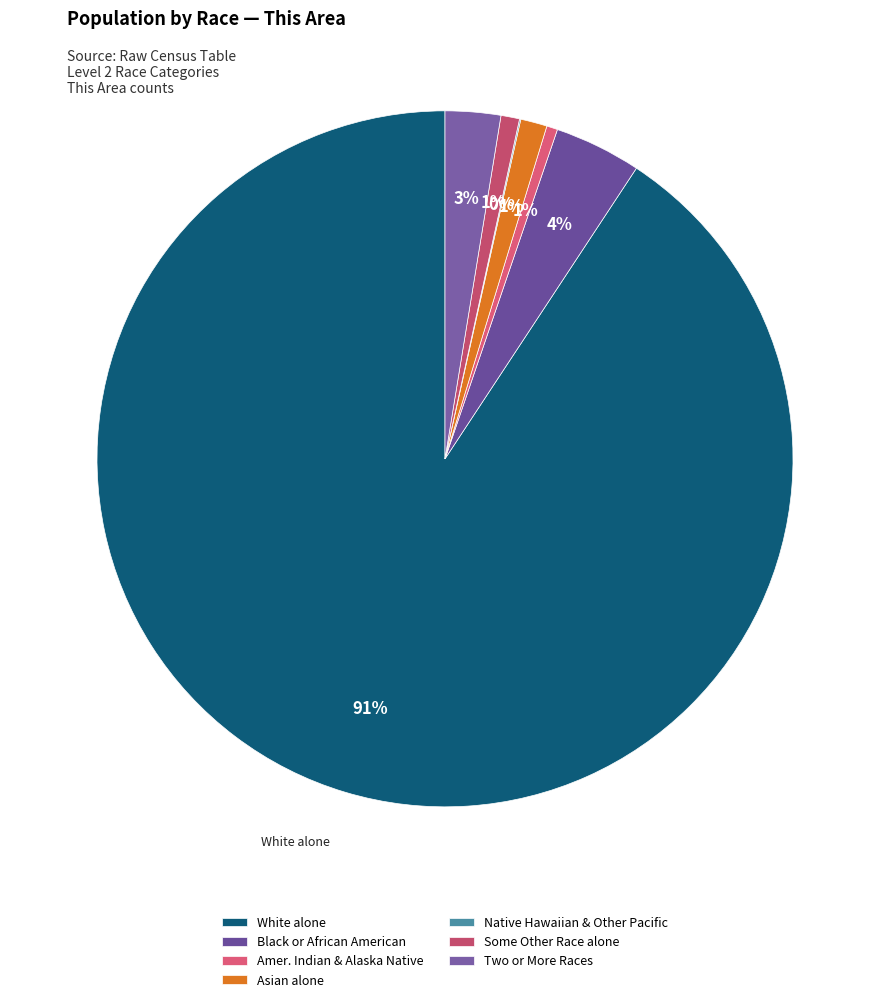

Which category has the biggest portion of the pie?

White alone